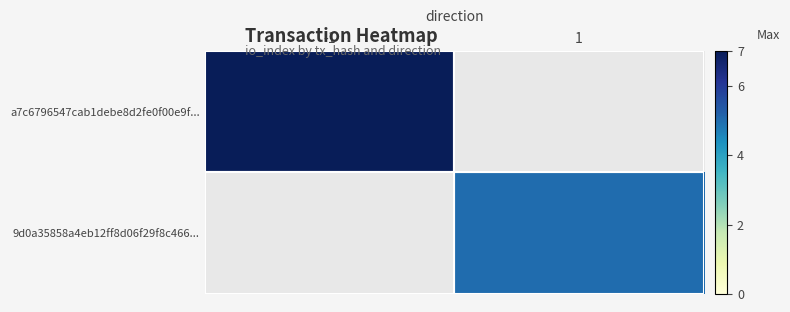

Is it true that 9d0a35858a4eb12ff8d06f29f8c466... equals 2.8 at 1?

False